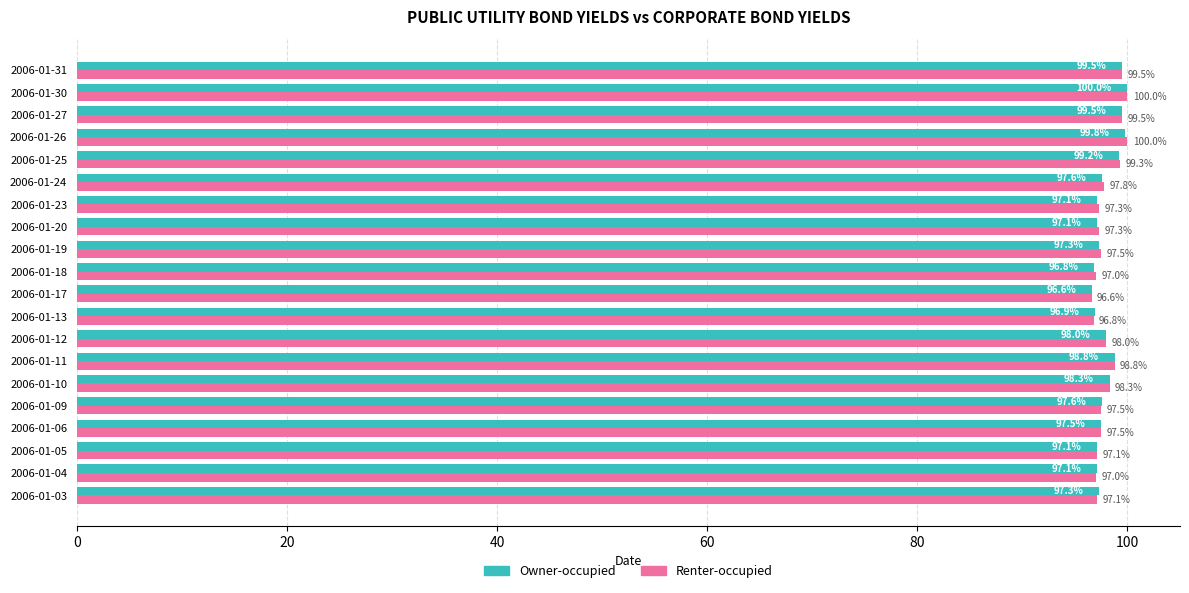

What is the difference between the maximum and minimum values in the Owner-occupied series?

3.4